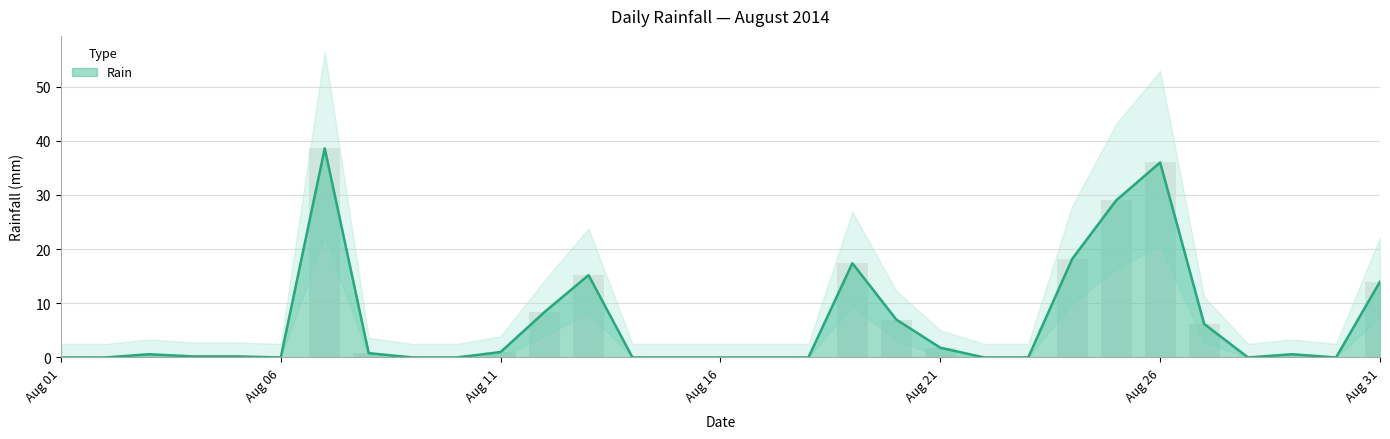

Reading left to right, what are all the values shown in this chart?

0.0	0.0	0.6	0.2	0.2	0.0	38.6	0.8	0.0	0.0	1.0	8.4	15.2	0.0	0.0	0.0	0.0	0.0	17.4	7.0	1.8	0.0	0.0	18.2	29.0	36.0	6.2	0.0	0.6	0.0	14.0